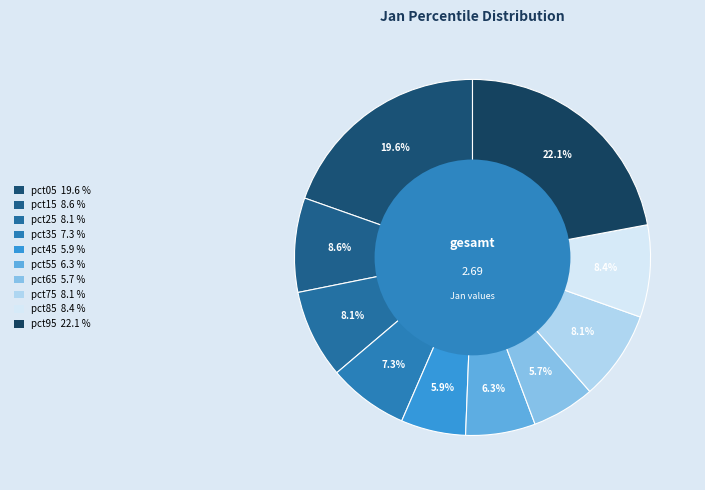

Rank the categories by value from lowest to highest.

pct65, pct45, pct55, pct35, pct25, pct75, pct85, pct15, pct05, pct95